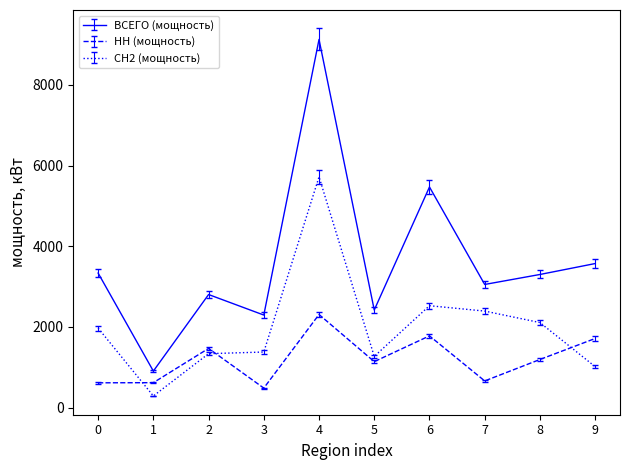

True or false: НН (мощность) and ВСЕГО (мощность) intersect in this chart.

False